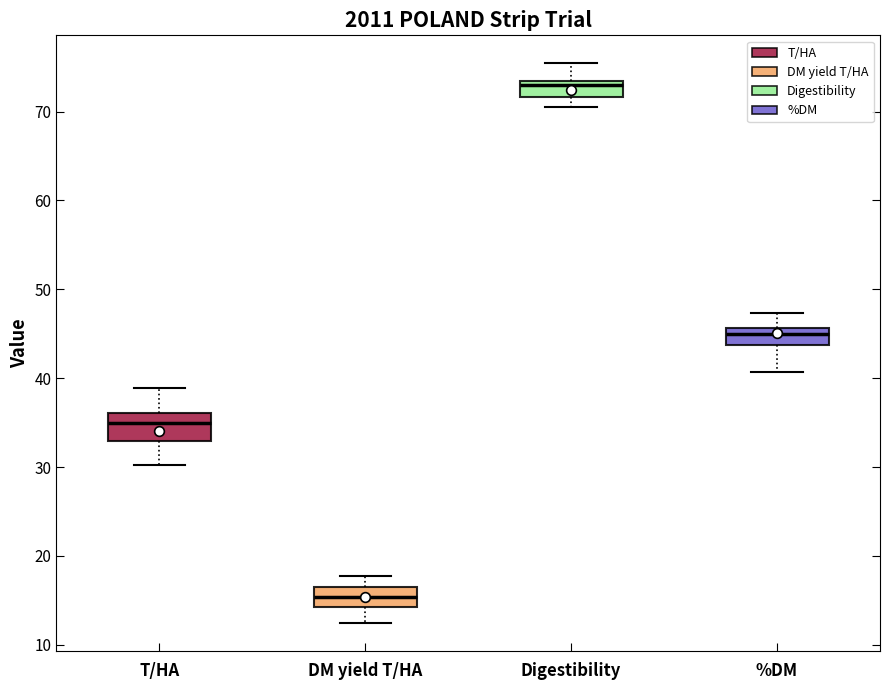

Which box's median line is the lowest?

DM yield T/HA